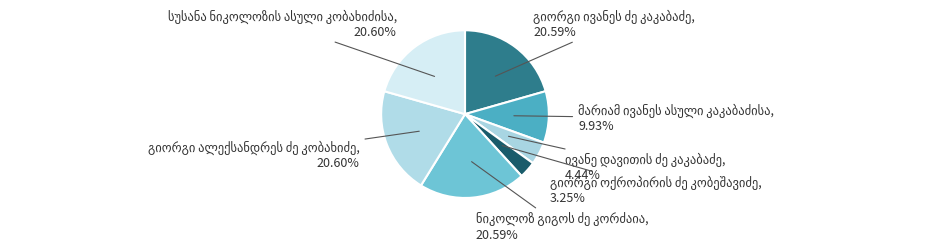

To the nearest percent, what is the average slice percentage?

14%